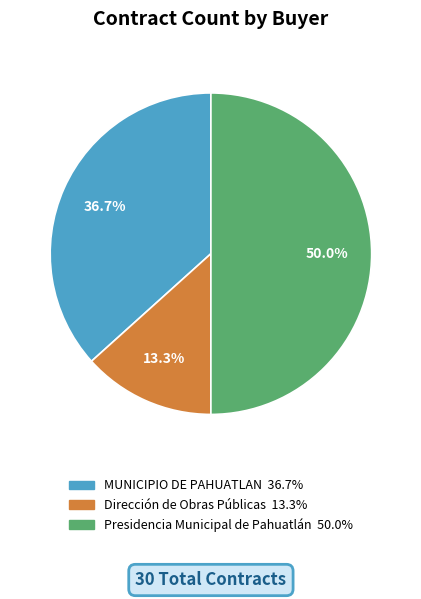

To the nearest percent, what portion does Dirección de Obras Públicas represent?

13%